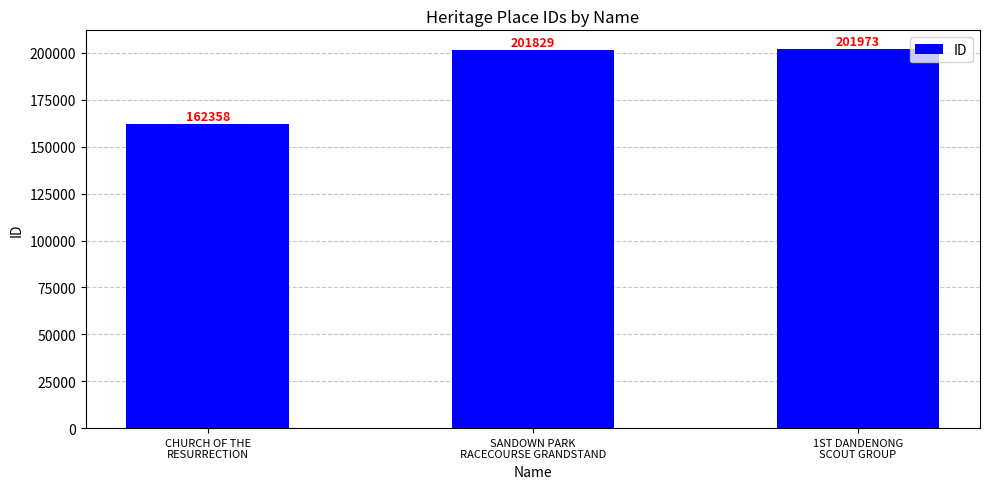

Which has a higher value, SANDOWN PARK
RACECOURSE GRANDSTAND or CHURCH OF THE
RESURRECTION?

SANDOWN PARK
RACECOURSE GRANDSTAND